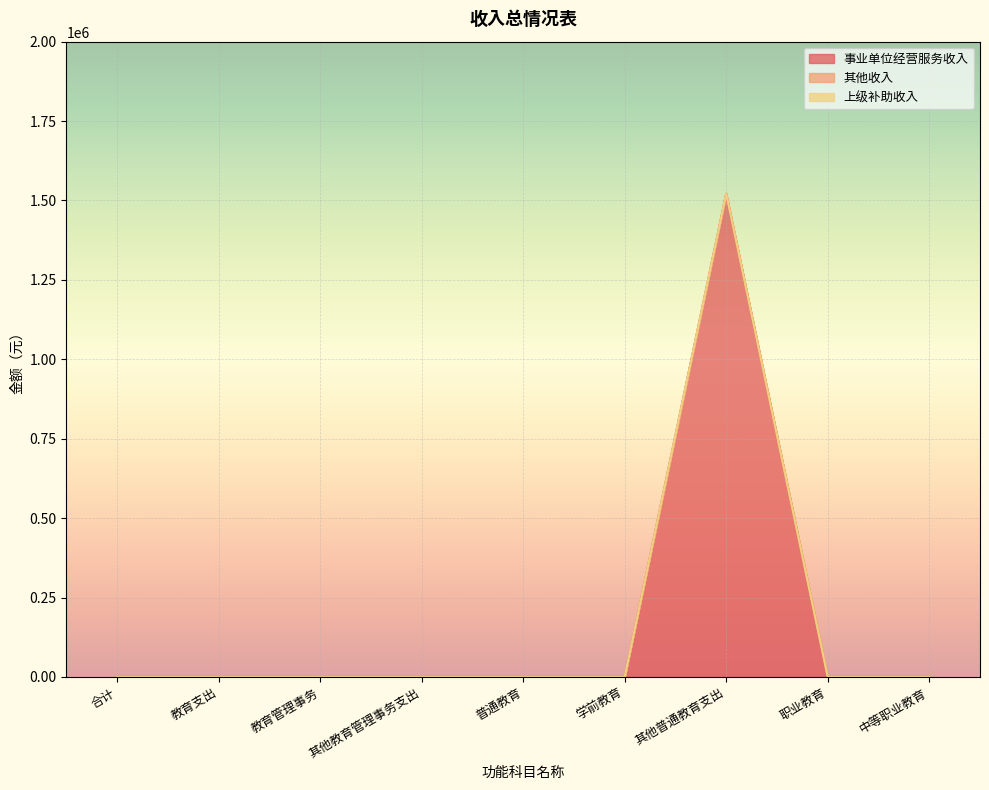

At which category is the sum across all series the highest?

其他普通教育支出